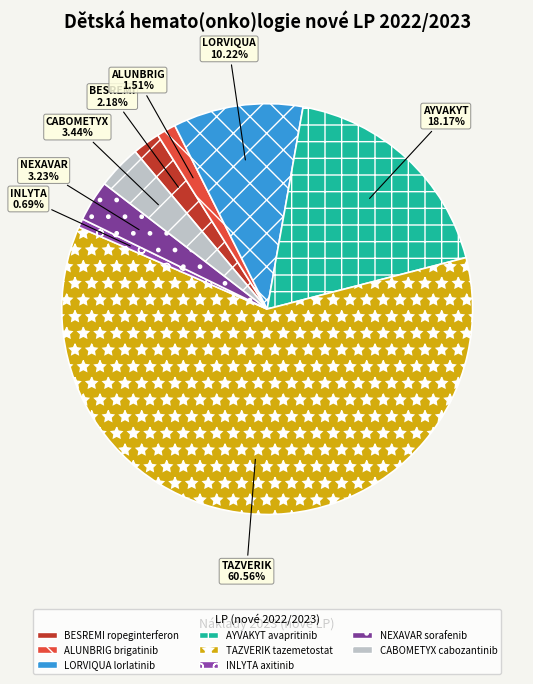

Count the number of slices in the pie.

8